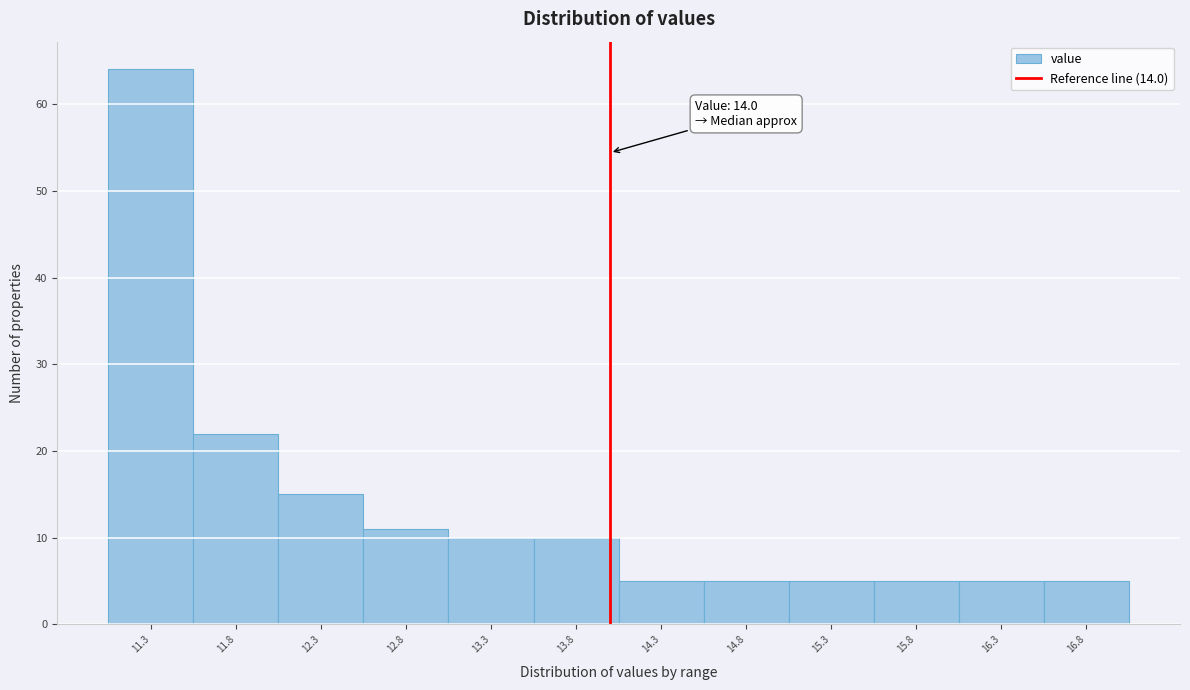

Which range on the x-axis has the tallest bar?

11.05 to 11.55